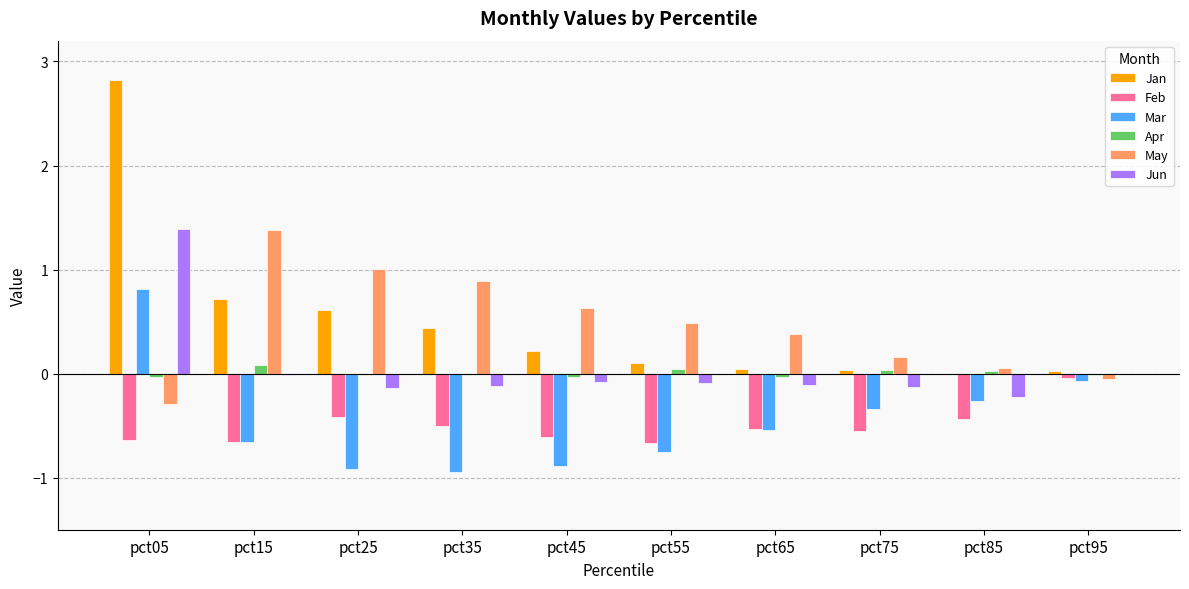

Count the number of data series in this chart.

6